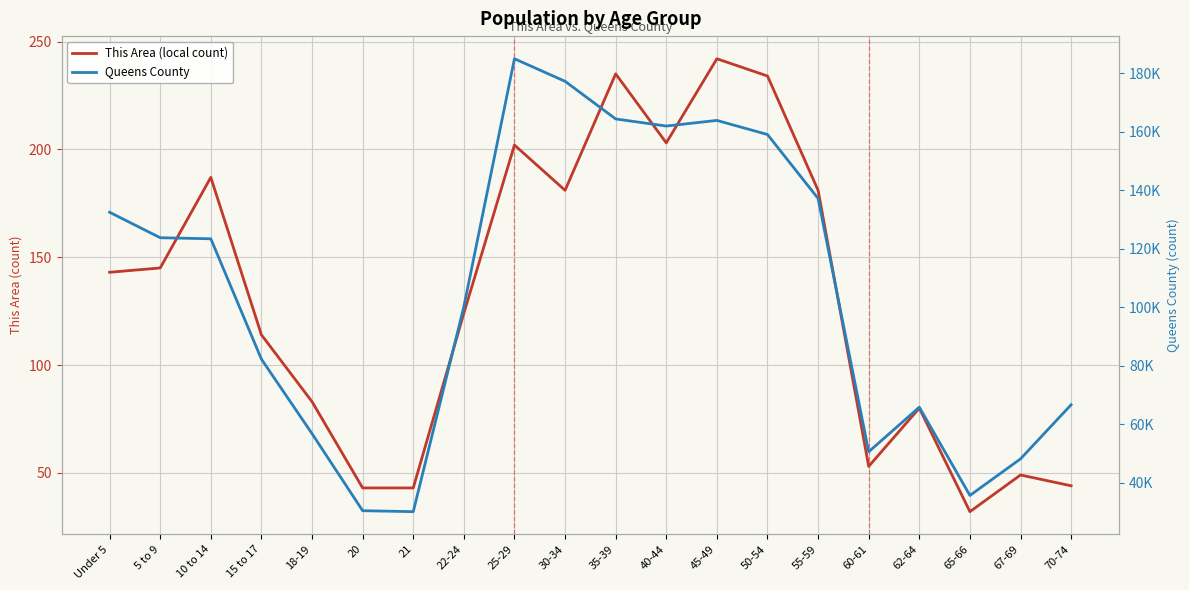

What is the total value across all series at 62-64?

65947